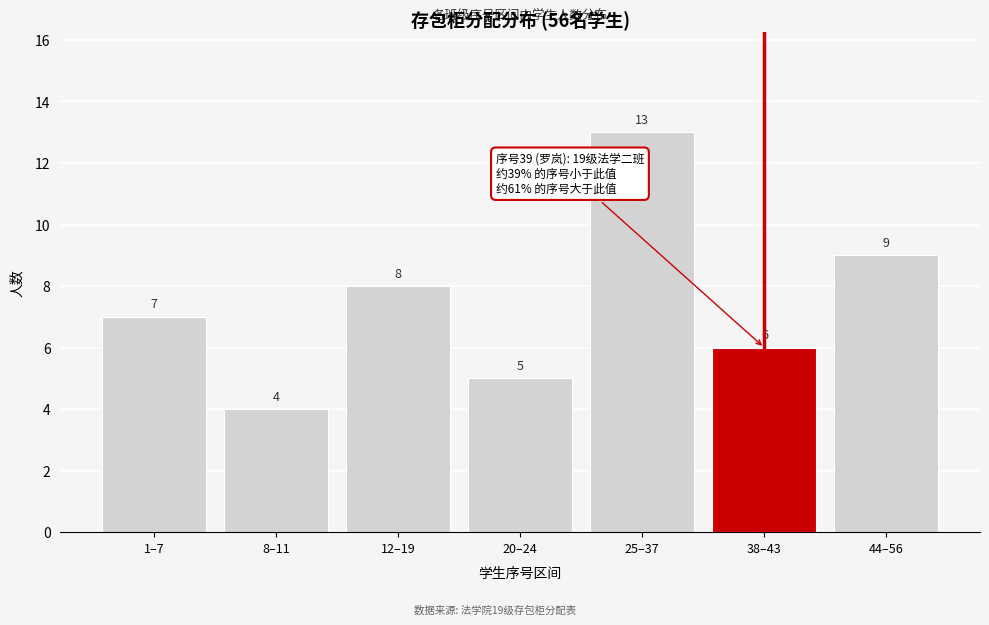

Reading left to right, transcribe all the data shown in this chart.

1–7=7	8–11=4	12–19=8	20–24=5	25–37=13	38–43=6	44–56=9